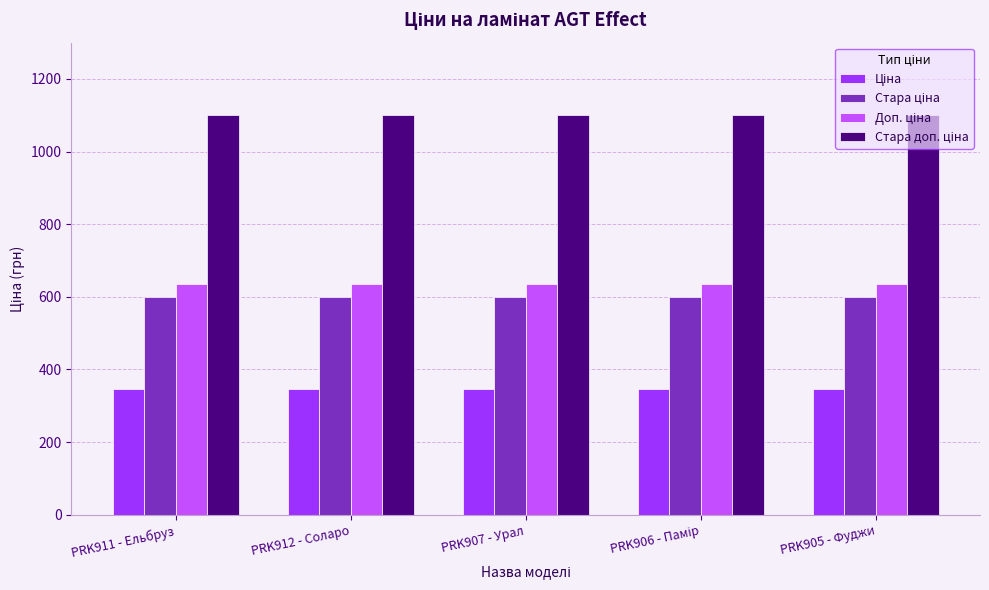

At how many categories does at least one series exceed 930?

5